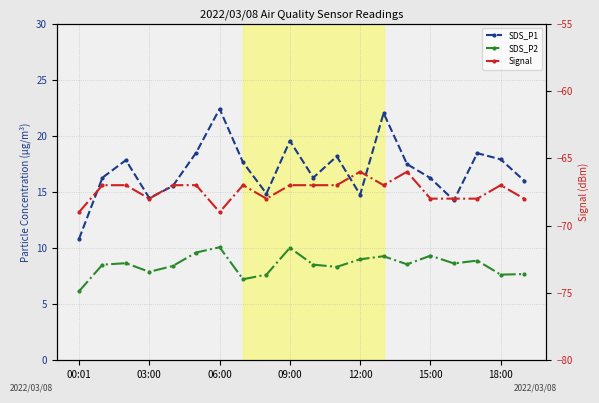

Count the number of data series in this chart.

3